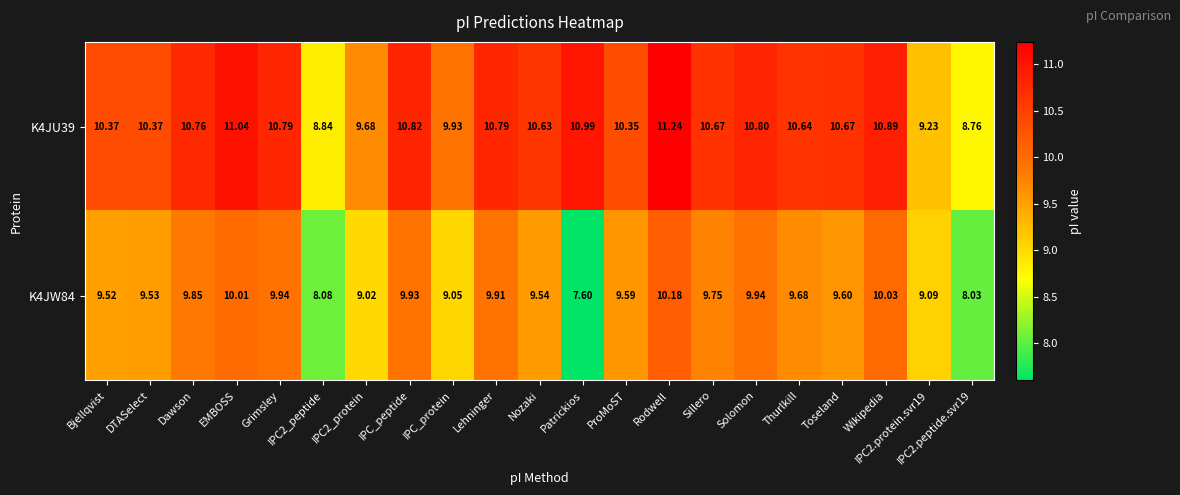

List the series in order of their peak value, highest first.

K4JU39, K4JW84